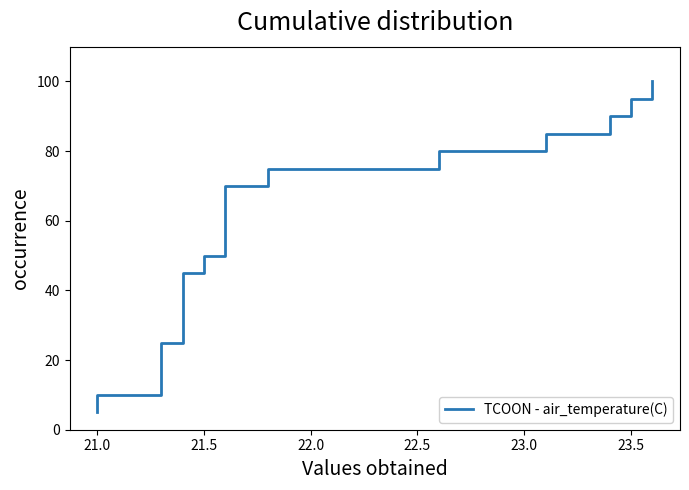

What is the difference between the second highest and second lowest values?

85.0